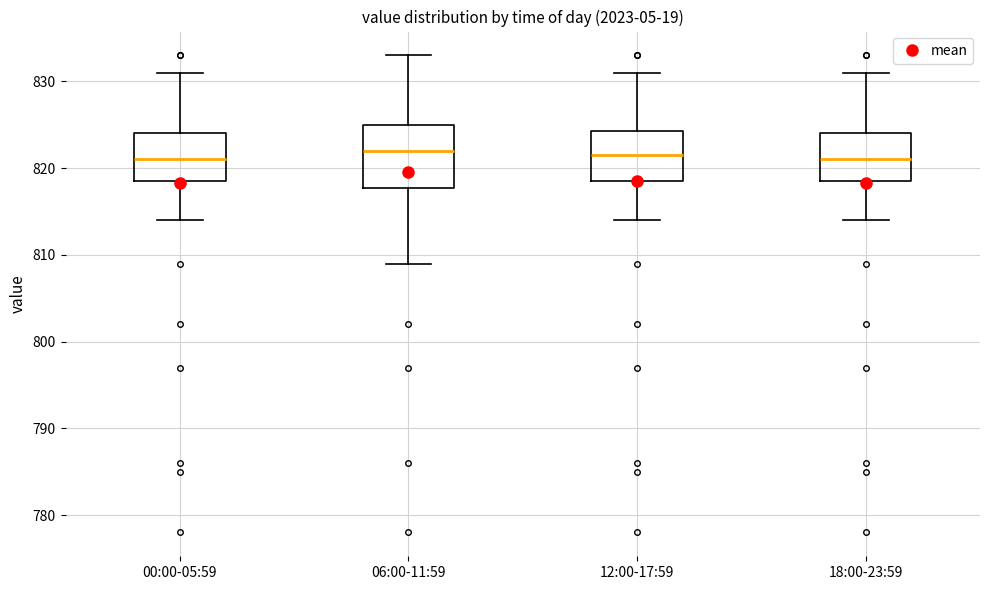

Where is the lower edge of the box for 06:00-11:59 on the y-axis? The values are not printed on the chart, so give them approximately, as read against the axis.

818